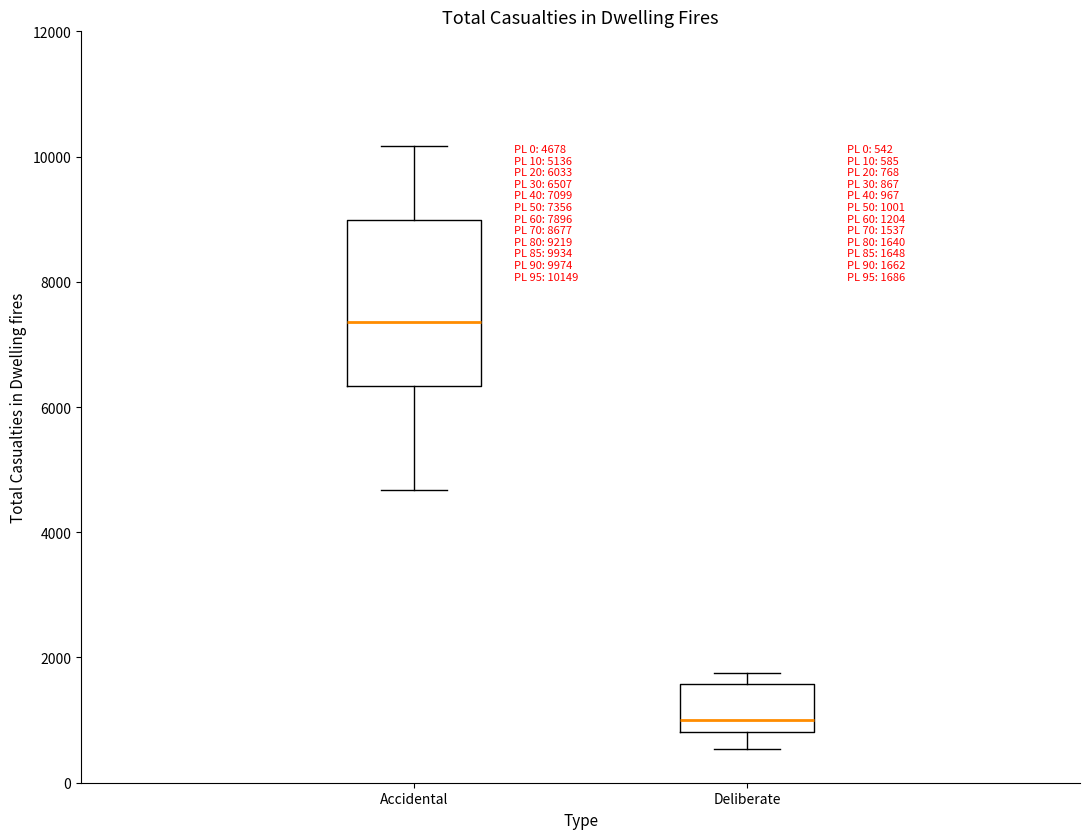

Which box's median line is the highest?

Accidental